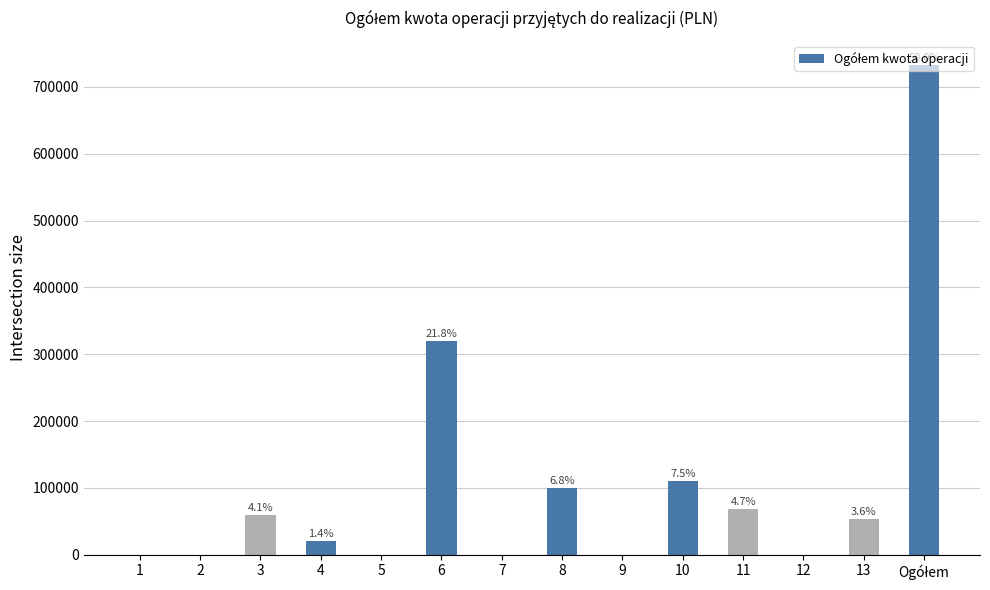

Are the bars horizontal?

No